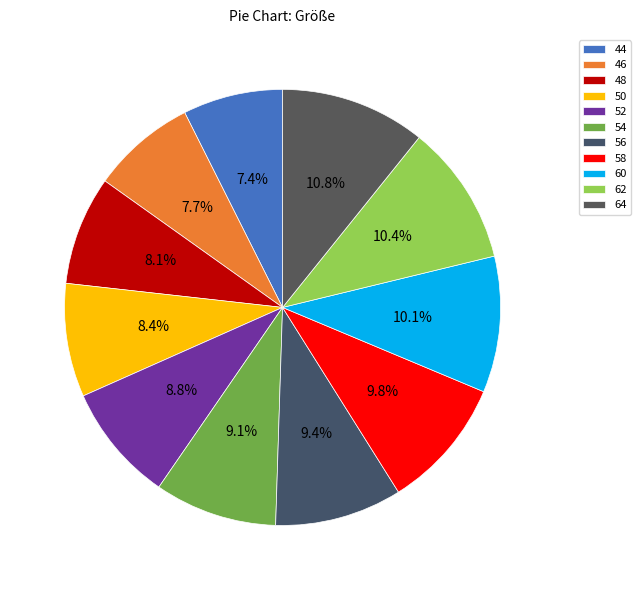

To the nearest percent, what is the difference between the largest and smallest slice percentages?

3%